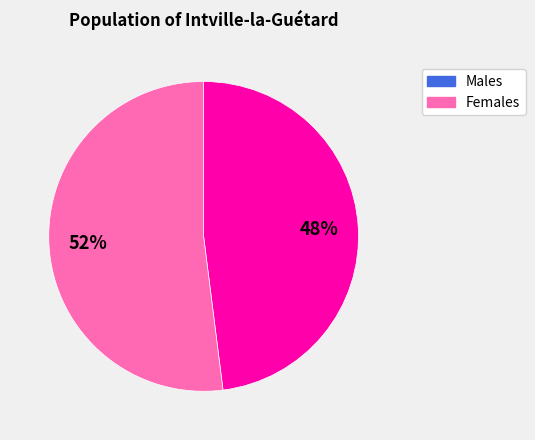

Is there any slice that represents more than half of the pie?

Yes